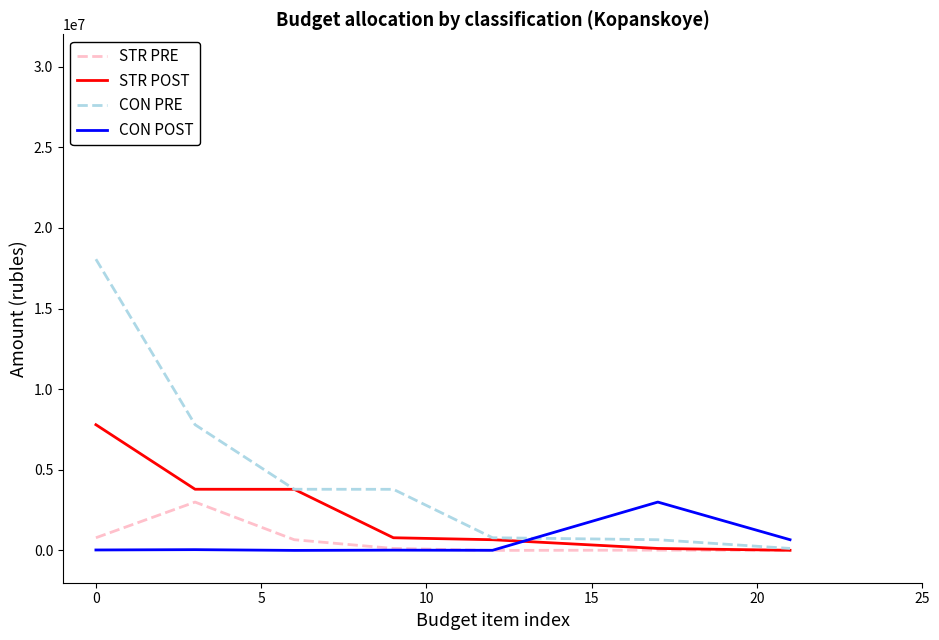

Which series has the largest total across all categories?

CON PRE